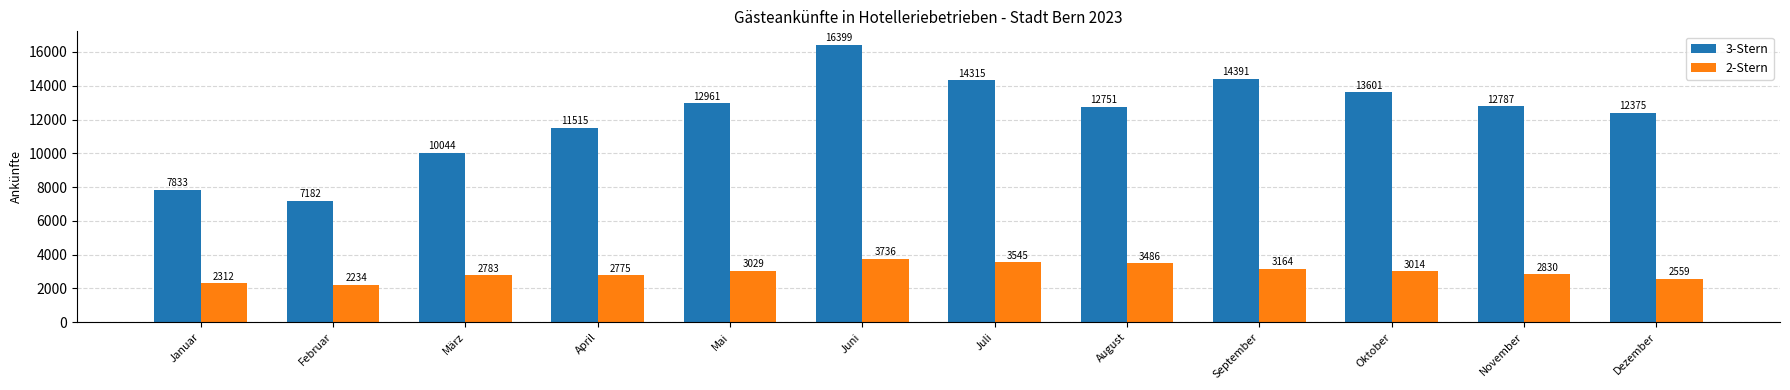

Rank the series by their average value, from lowest to highest.

2-Stern, 3-Stern